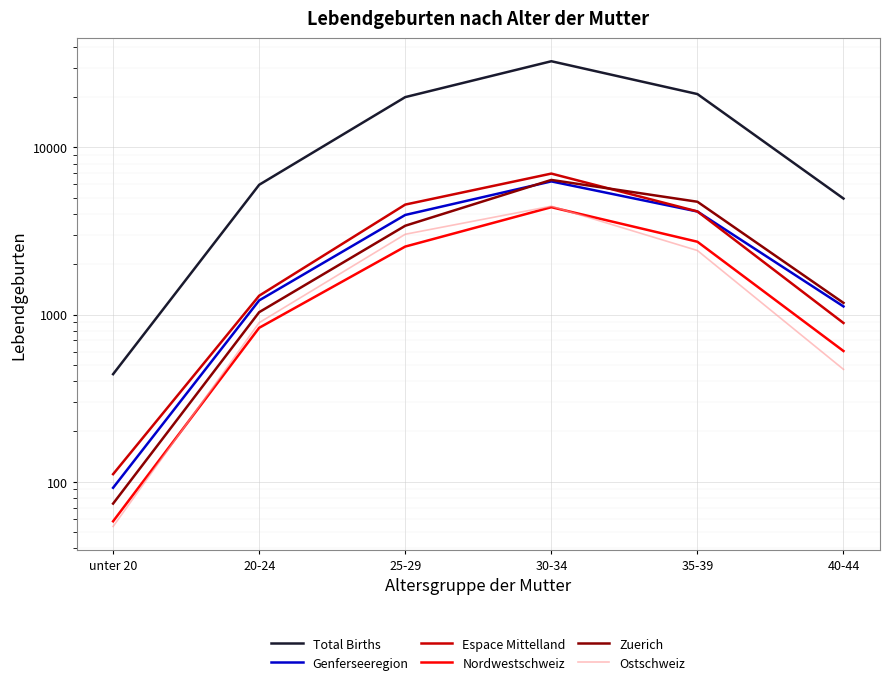

What is the spread (max minus min) of values at 20-24?

5138